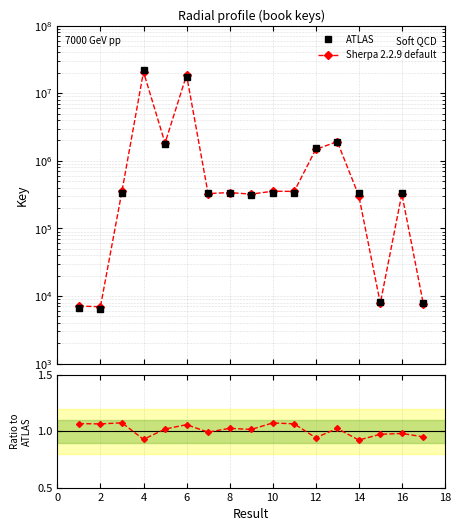

What is the value of the Ratio to ATLAS point at the 5th from the left?

1.0